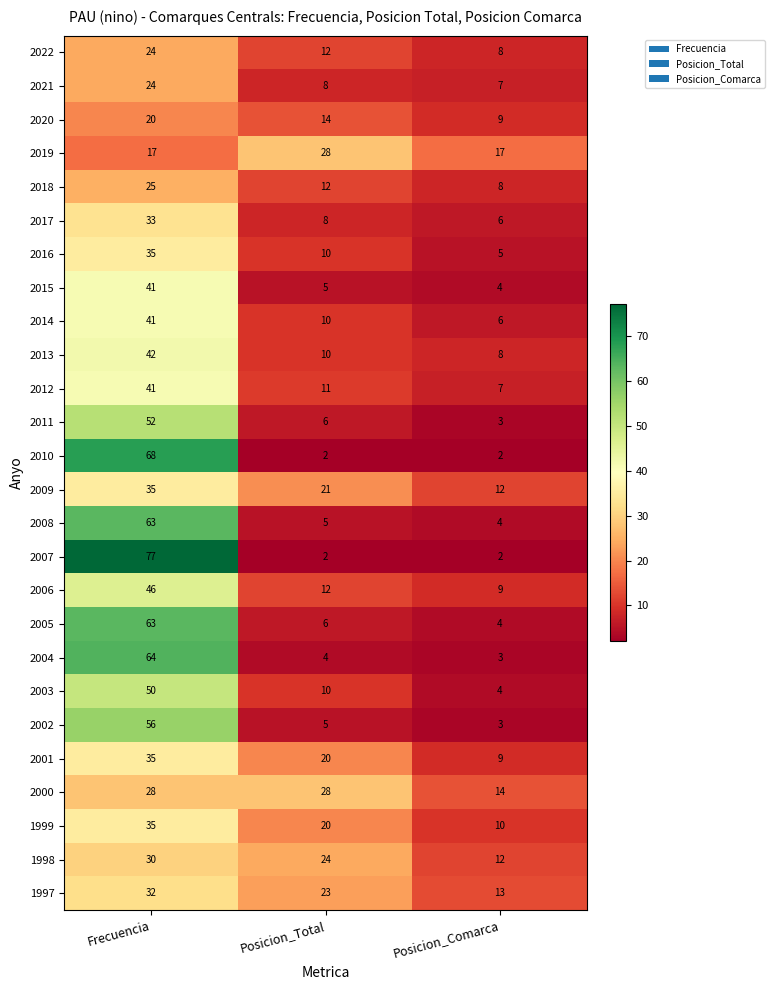

What is the spread (max minus min) of values at Posicion_Comarca?

15